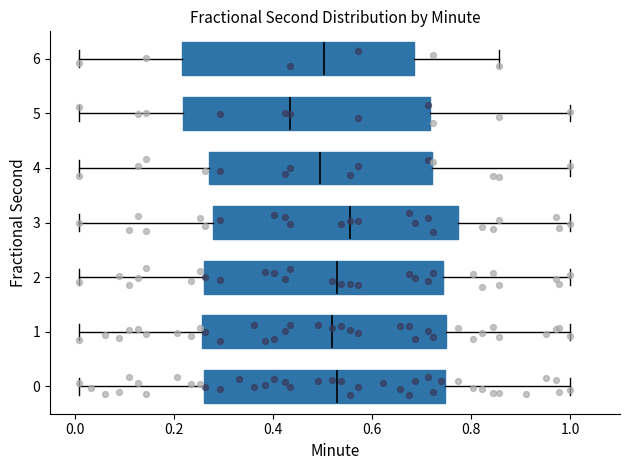

Reading bottom to top, read every box against the x-axis: the position of its median line, the range the box covers, and the ends of its whiskers. The values are not printed on the chart, so give them approximately, as read against the axis.

0: median 0.52, box 0.26 to 0.74, whiskers 0.00 to 1.00
1: median 0.52, box 0.26 to 0.74, whiskers 0.00 to 1.00
2: median 0.52, box 0.26 to 0.74, whiskers 0.00 to 1.00
3: median 0.56, box 0.28 to 0.78, whiskers 0.00 to 1.00
4: median 0.50, box 0.28 to 0.72, whiskers 0.00 to 1.00
5: median 0.44, box 0.22 to 0.72, whiskers 0.00 to 1.00
6: median 0.50, box 0.22 to 0.68, whiskers 0.00 to 0.86